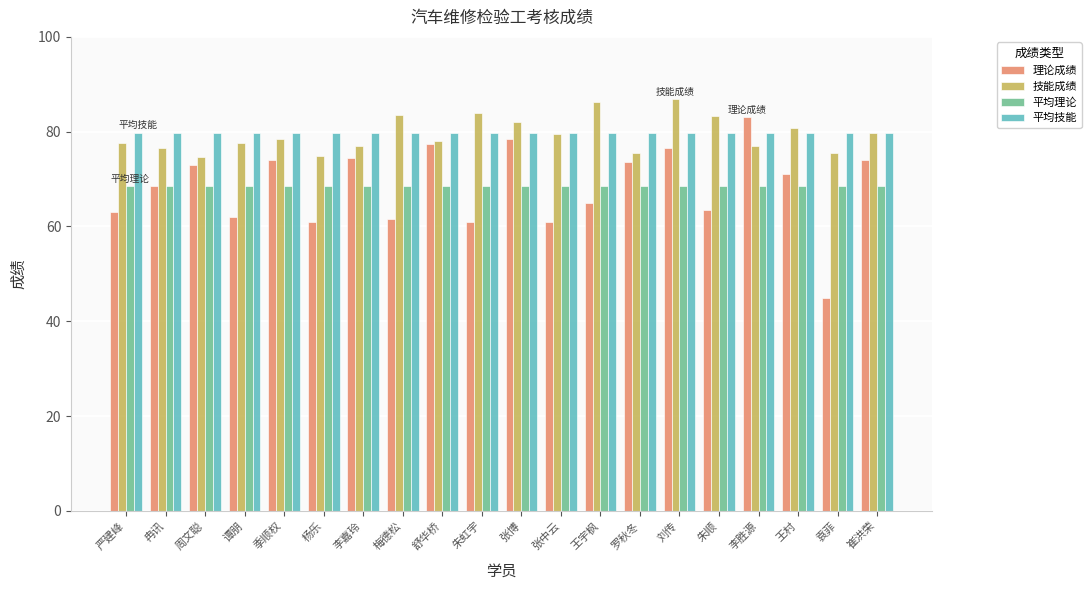

Is the value of 平均技能 at 李嘉玲 greater than the value of 技能成绩 at 梅德松?

No